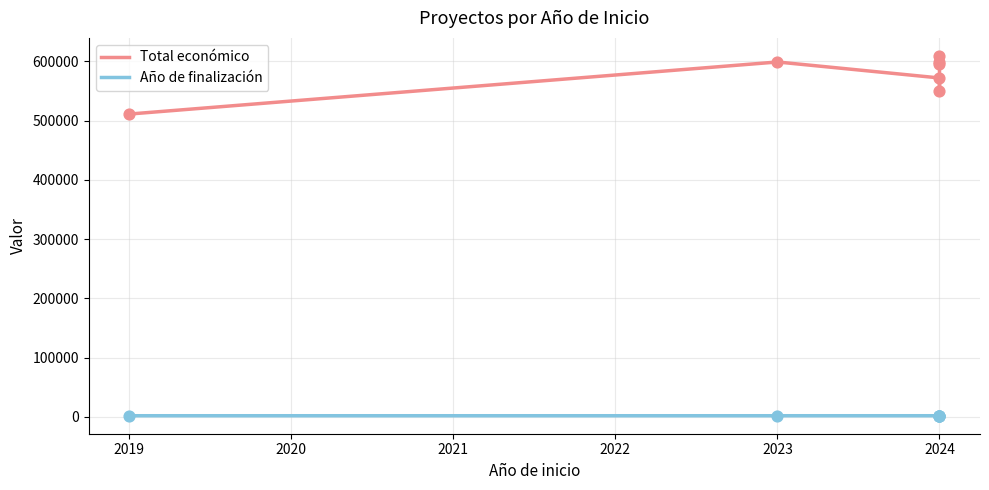

Which series contains the highest Y value?

Total económico